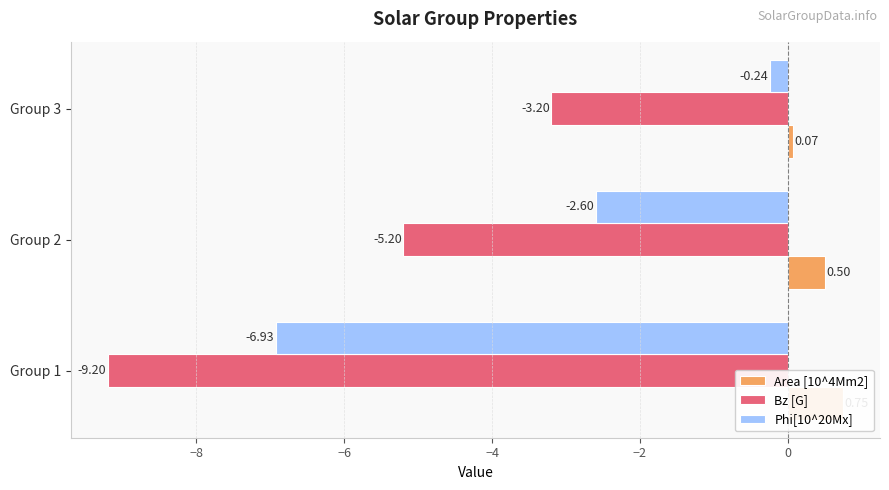

Rank the series by their maximum value, from highest to lowest.

Area [10^4Mm2], Phi[10^20Mx], Bz [G]